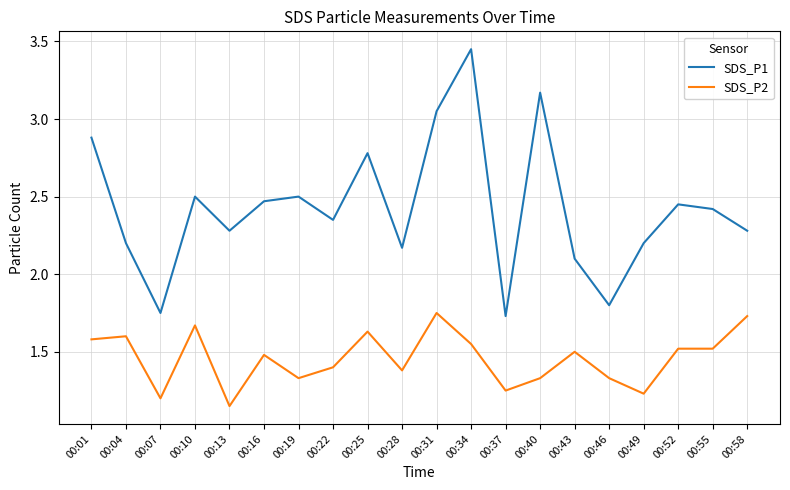

At which label does SDS_P1 first exceed 2?

00:01